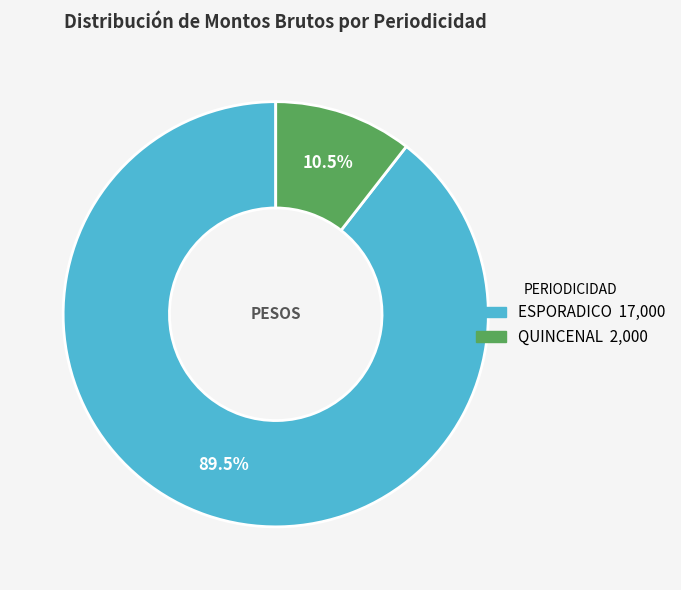

Is there a majority slice in this chart?

Yes